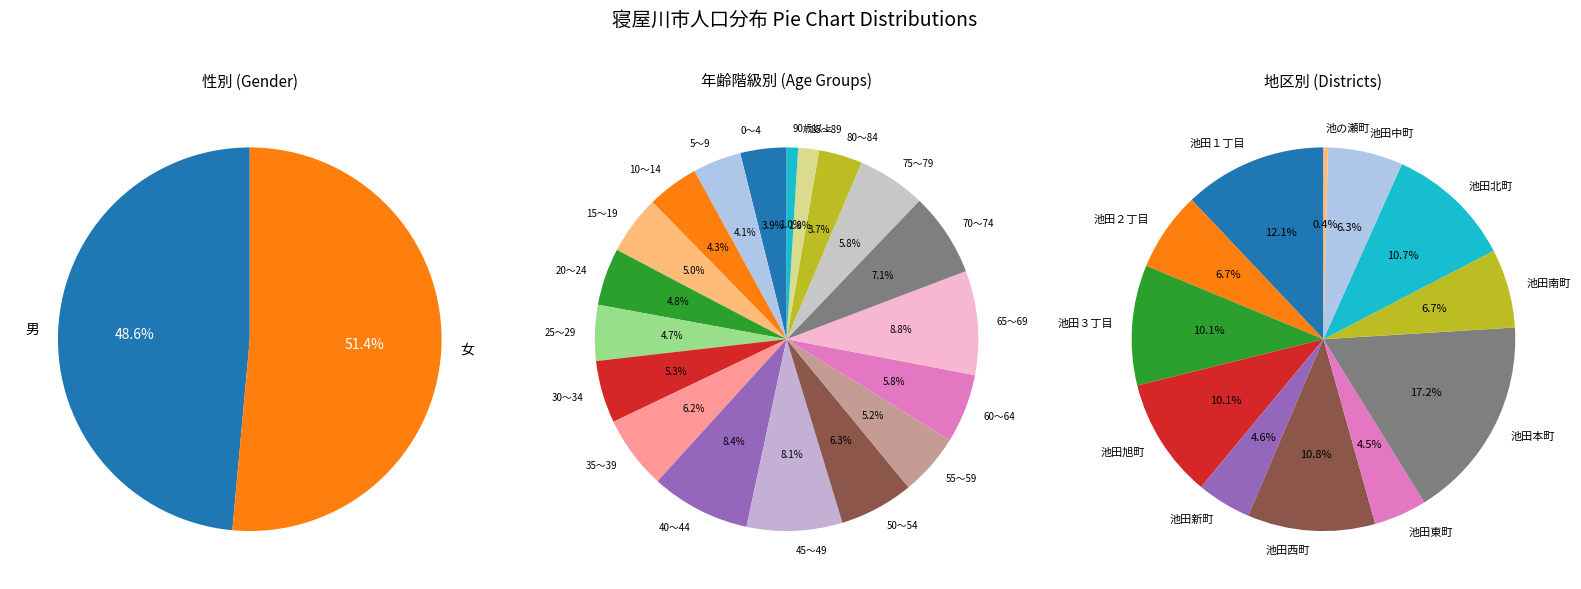

Rank the series by their average value, from highest to lowest.

女, 男